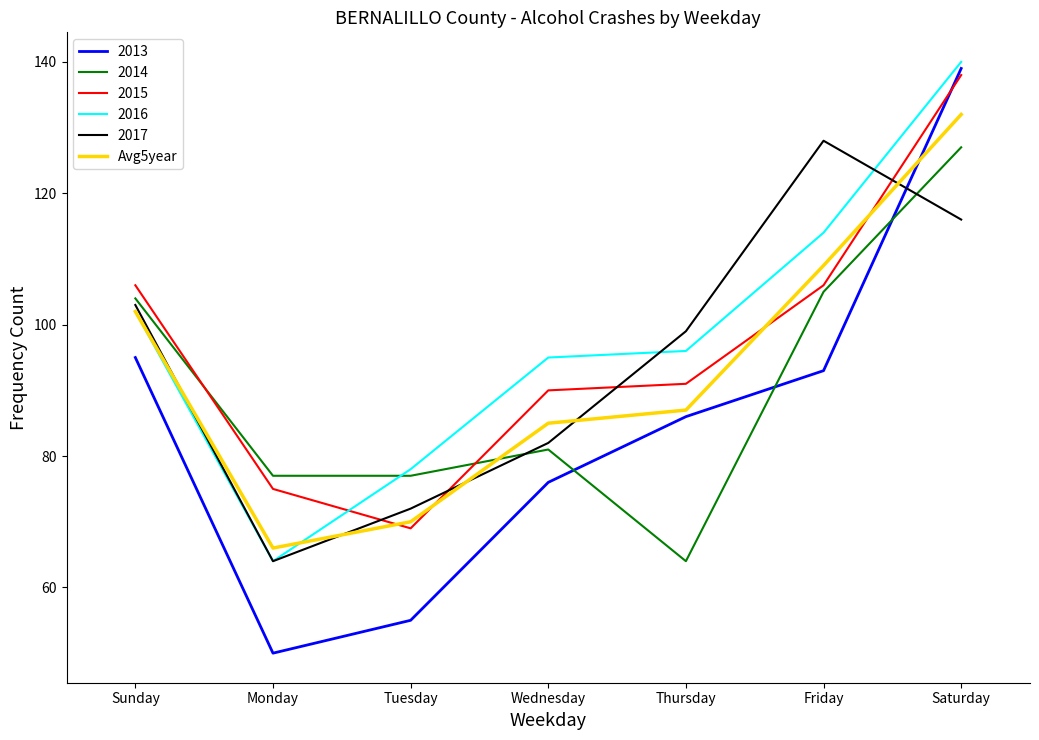

Between Tuesday and Saturday, which series saw the biggest shift?

2013